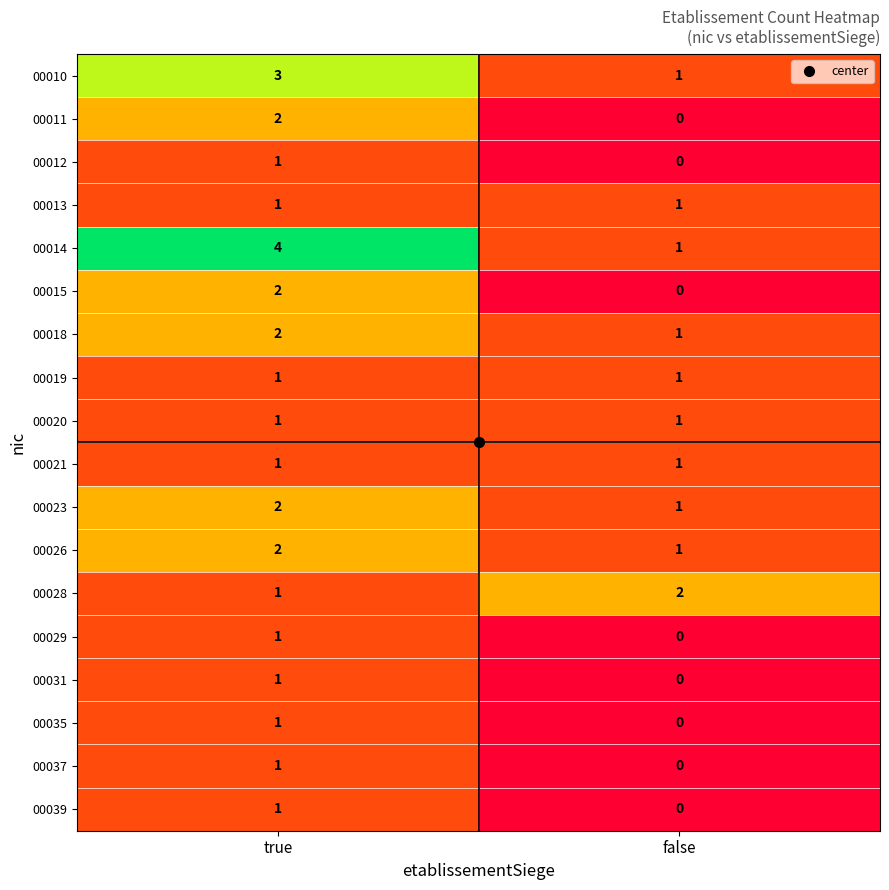

What is the difference between the highest and lowest values at true?

3